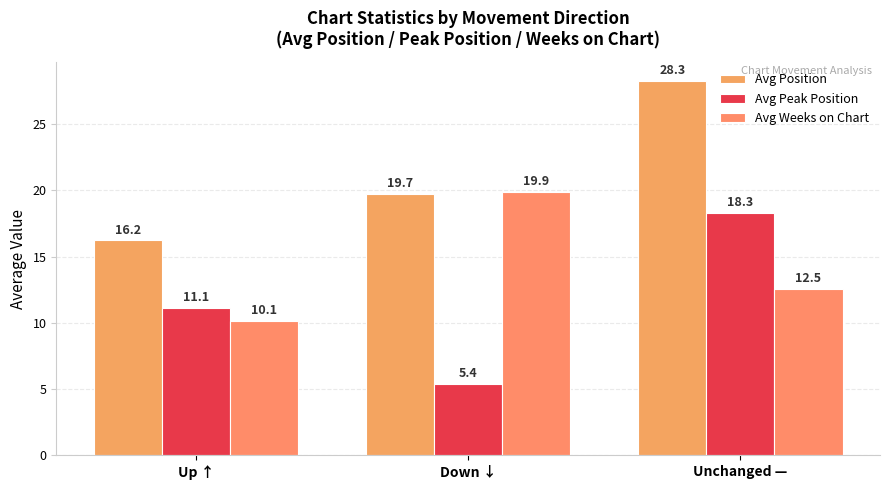

Read the Avg Peak Position value at Down ↓.

5.4